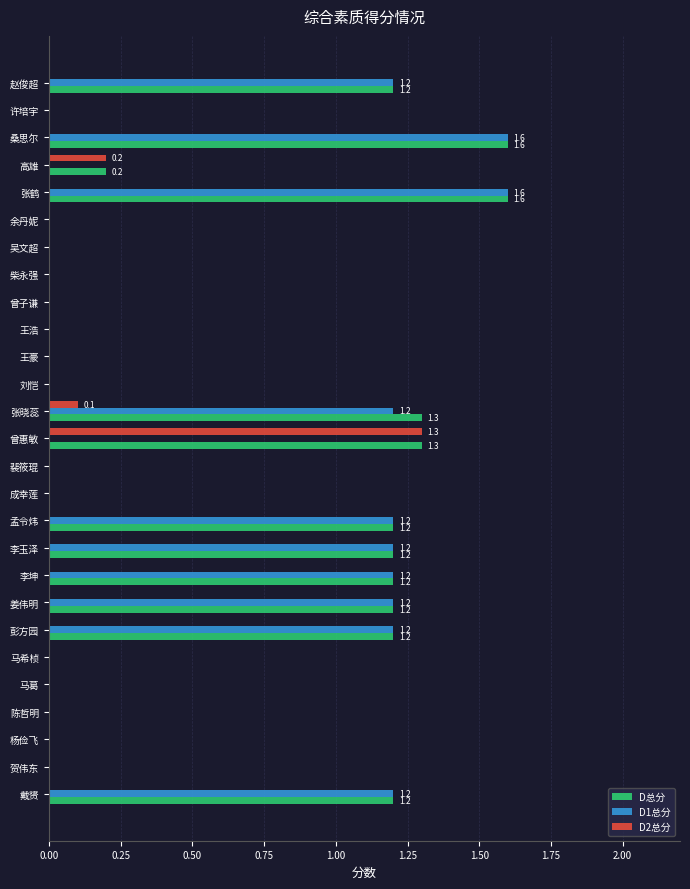

The D1总分 series shows 0.0 at 王浩. True or false?

True